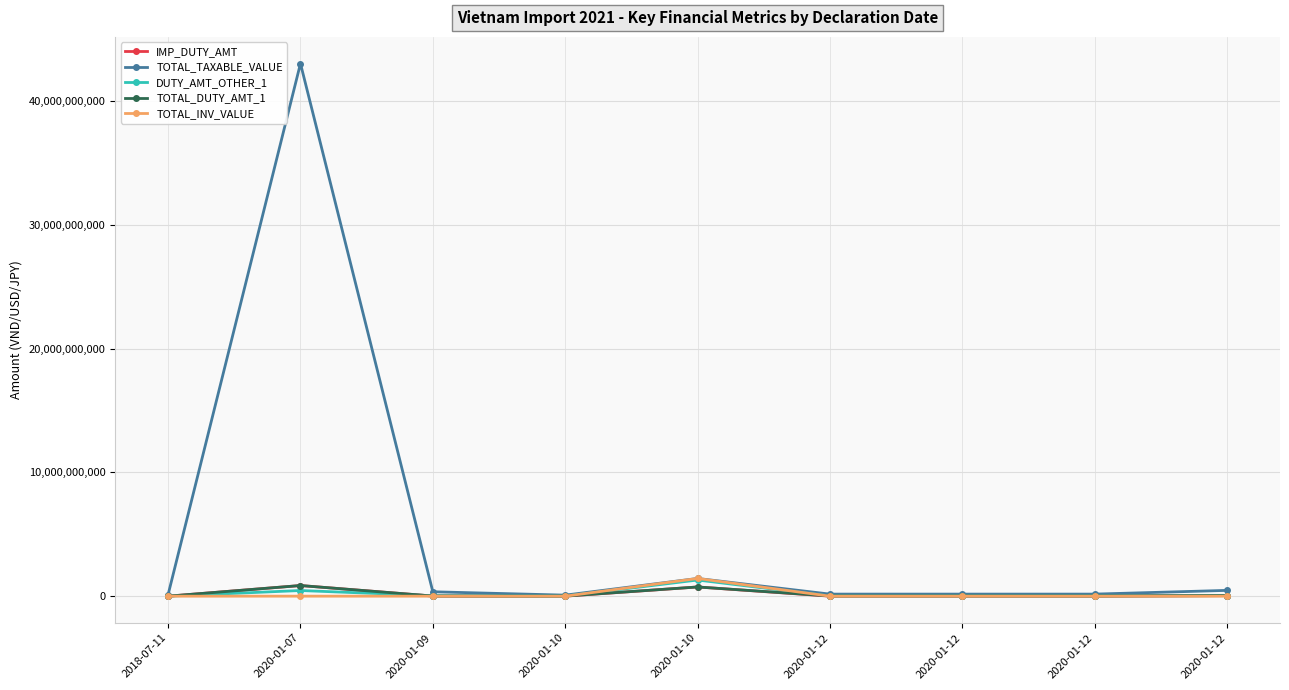

Reading left to right, what are all the values shown in this chart?

IMP_DUTY_AMT: 2018-07-11=0	2020-01-07=860274291	2020-01-09=10671670	2020-01-10=0	2020-01-10=744167424	2020-01-12=0	2020-01-12=0	2020-01-12=0	2020-01-12=46814041
TOTAL_TAXABLE_VALUE: 2018-07-11=124134328	2020-01-07=43013714566	2020-01-09=355722323	2020-01-10=84250320	2020-01-10=1431091200	2020-01-12=166943700	2020-01-12=166943700	2020-01-12=166943700	2020-01-12=468140410
DUTY_AMT_OTHER_1: 2018-07-11=0	2020-01-07=457495500	2020-01-09=36639399	2020-01-10=8425032	2020-01-10=1305155174	2020-01-12=16694370	2020-01-12=16694370	2020-01-12=16694370	2020-01-12=46814041
TOTAL_DUTY_AMT_1: 2018-07-11=0	2020-01-07=860274291	2020-01-09=10671670	2020-01-10=8425032	2020-01-10=744167424	2020-01-12=16694370	2020-01-12=16694370	2020-01-12=16694370	2020-01-12=46814041
TOTAL_INV_VALUE: 2018-07-11=554400	2020-01-07=1860482	2020-01-09=15405	2020-01-10=3647	2020-01-10=1431091200	2020-01-12=770000	2020-01-12=770000	2020-01-12=770000	2020-01-12=20283